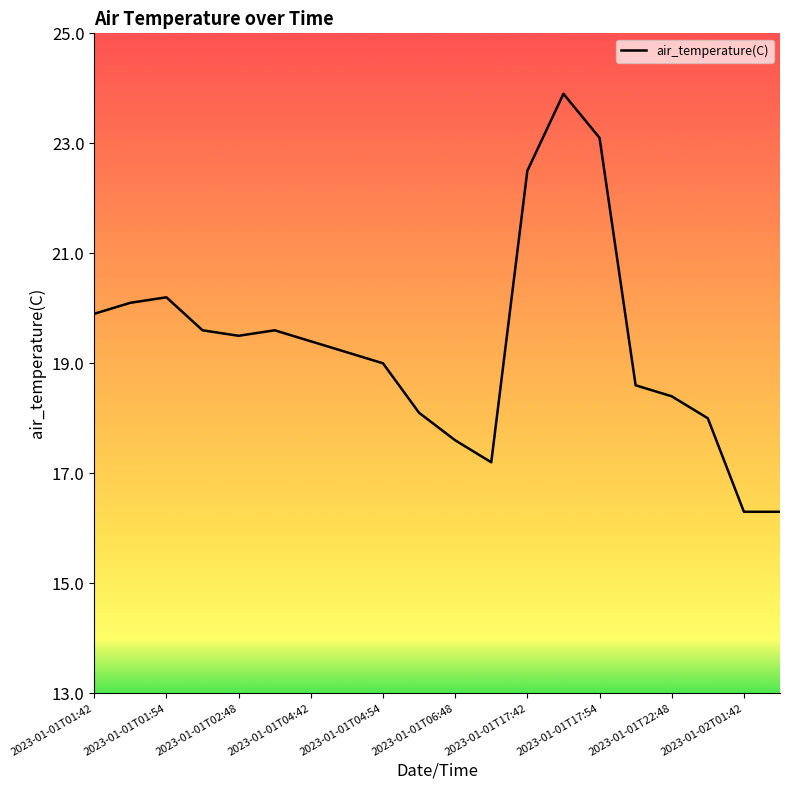

What is the minimum value shown in the chart?

16.3